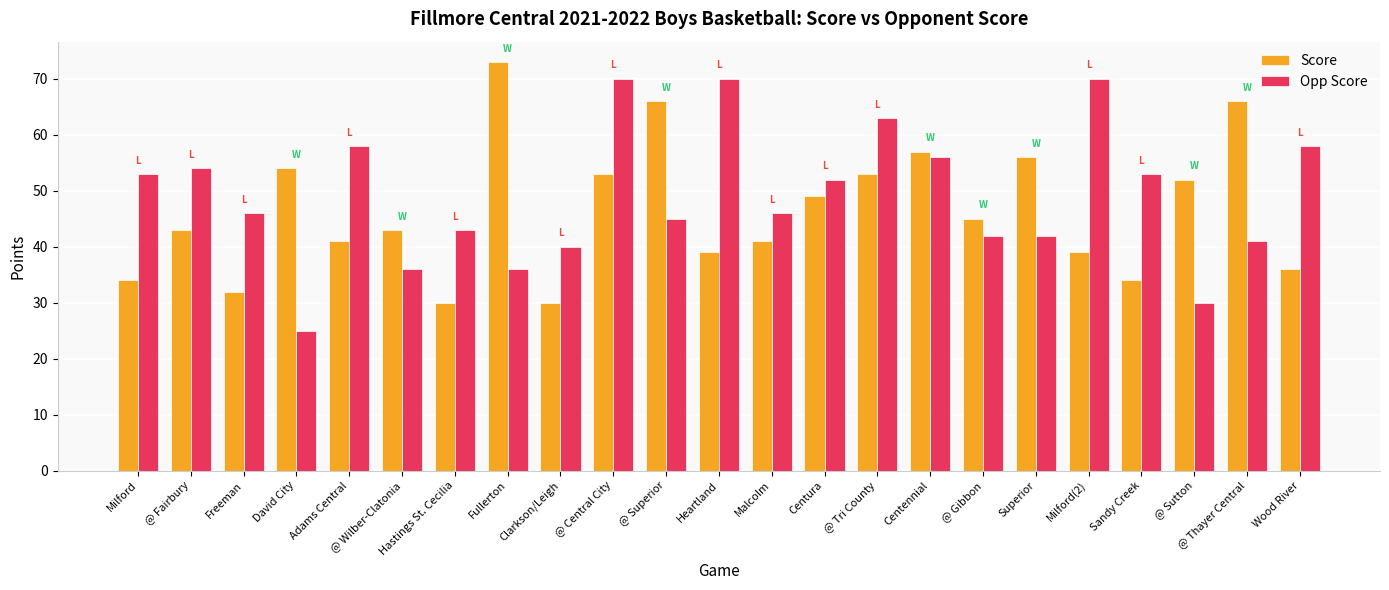

Which category has the lowest value across all series?

David City